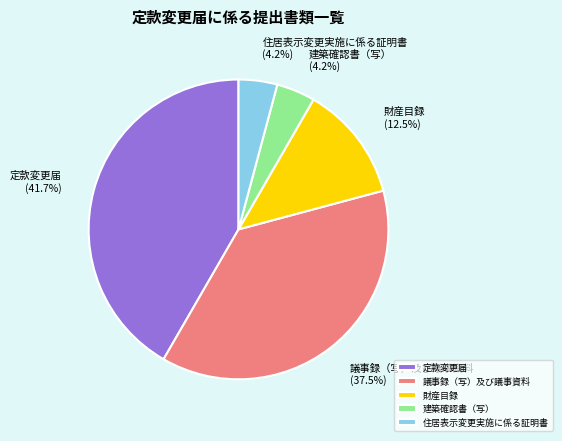

Is it true that 住居表示変更実施に係る証明書 is 4% of the pie?

True